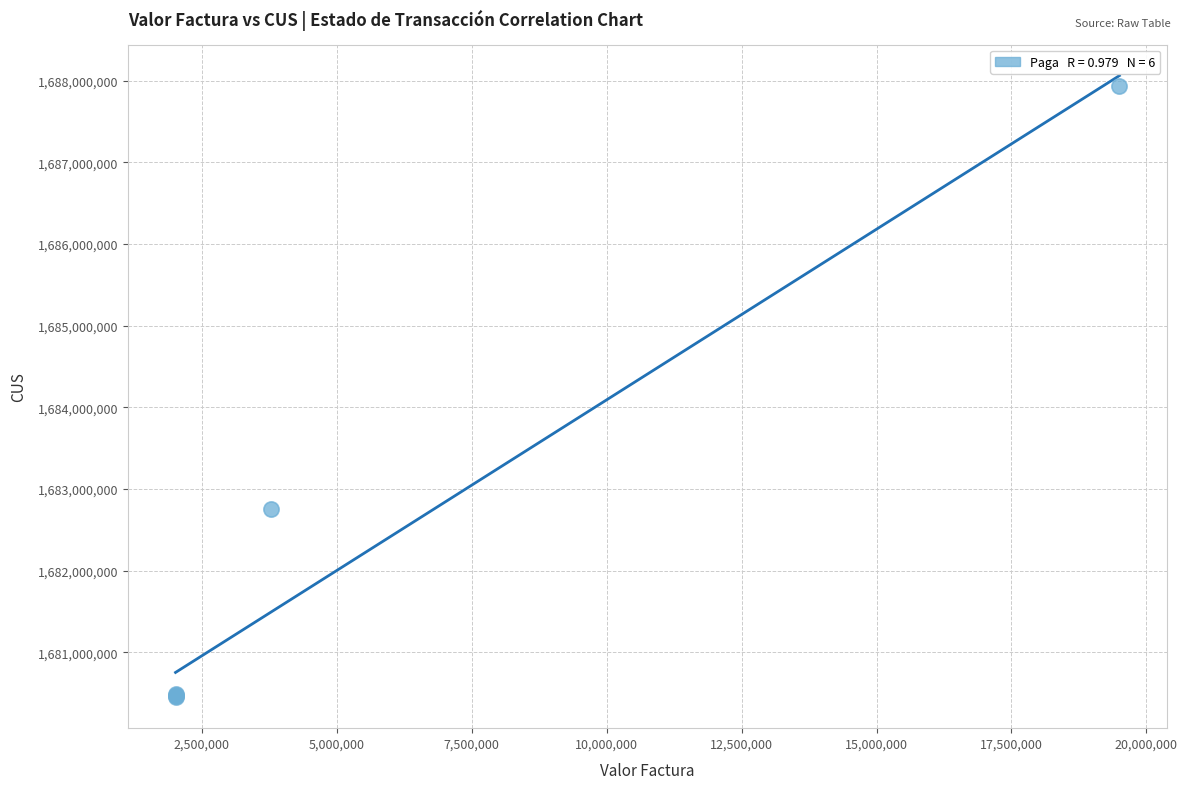

What Y value in the scatter plot is closest to 1684193278?

1682749926